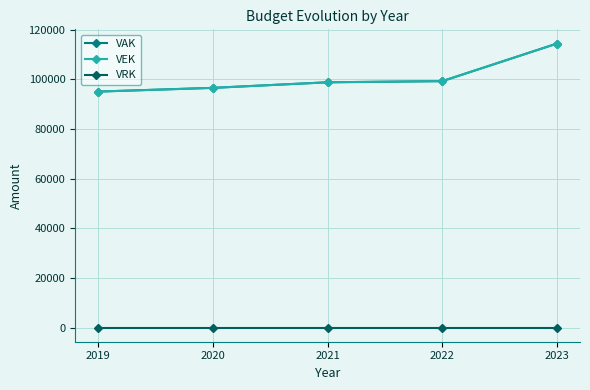

Reading left to right, transcribe all the data shown in this chart.

VAK: 95063	96563	98808	99276	114426
VEK: 95063	96563	98808	99276	114426
VRK: 0	0	0	0	0